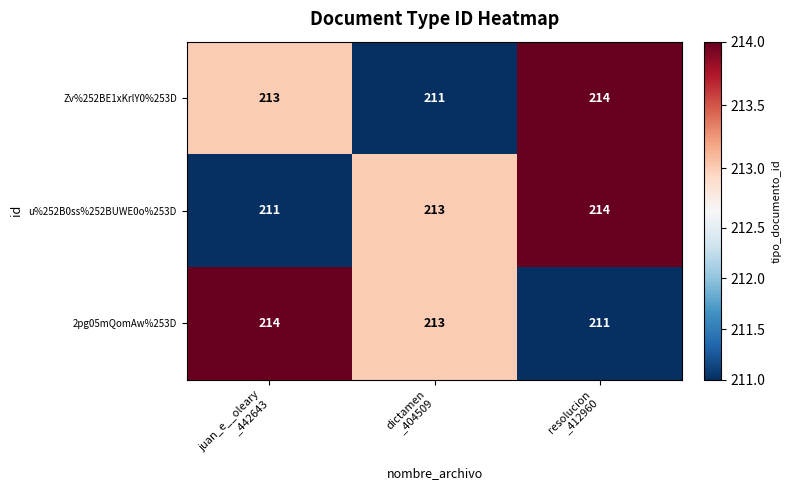

What is the smallest value displayed?

211